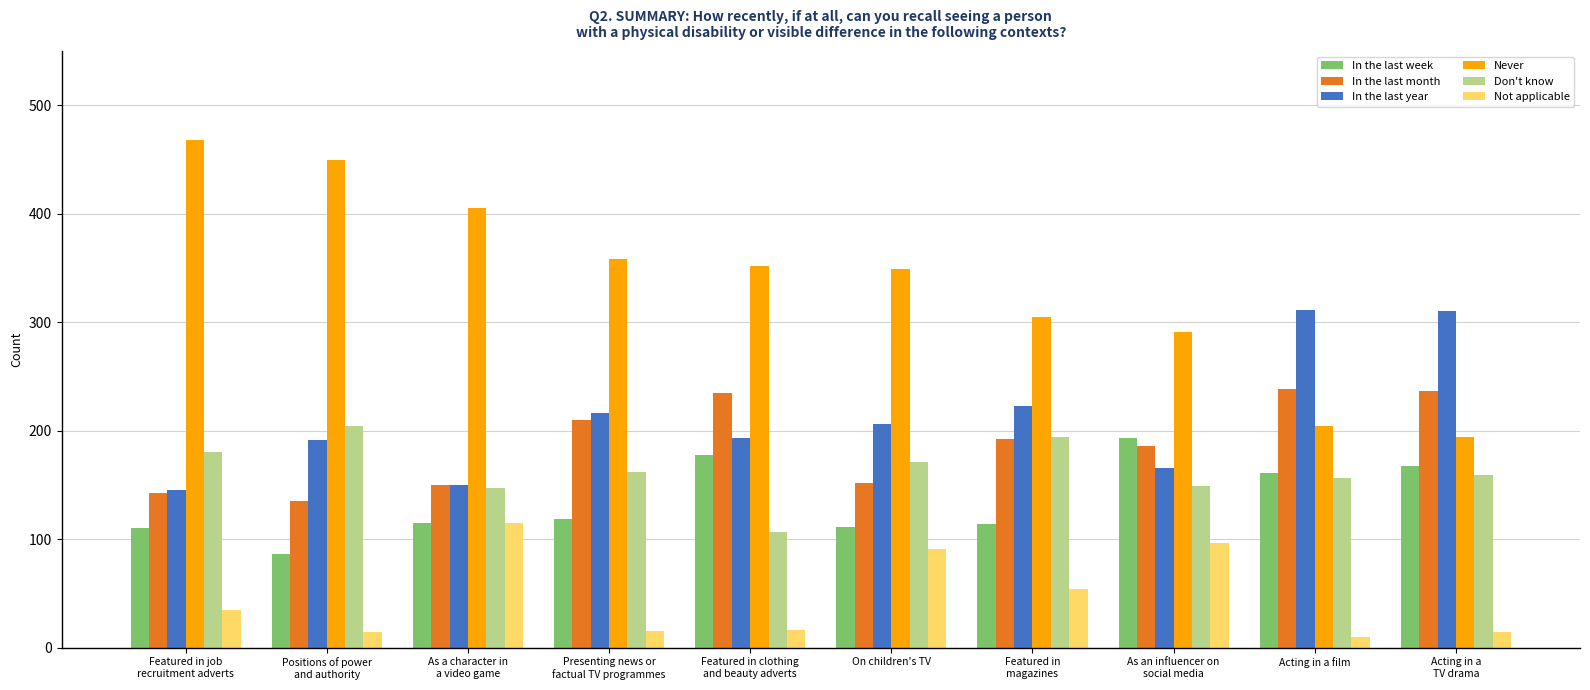

What is the average value of the In the last week series?

135